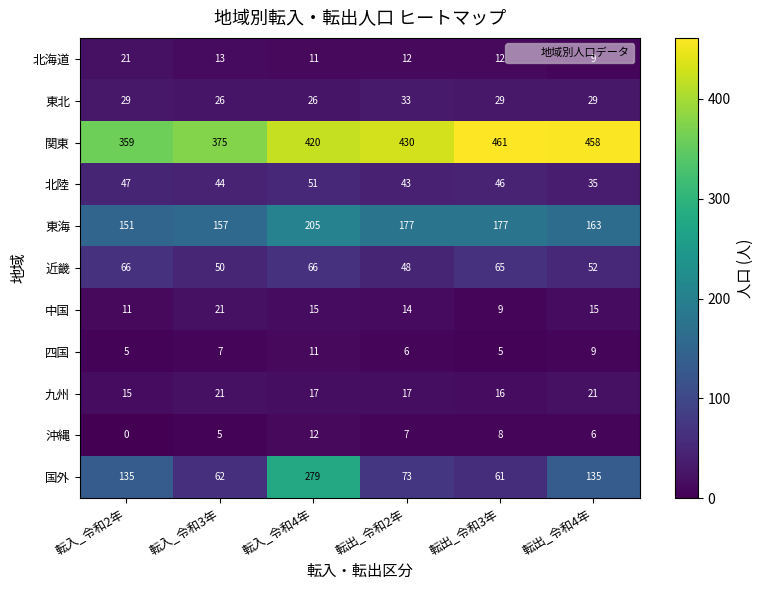

The 中国 series shows 22 at 転出_令和2年. True or false?

False